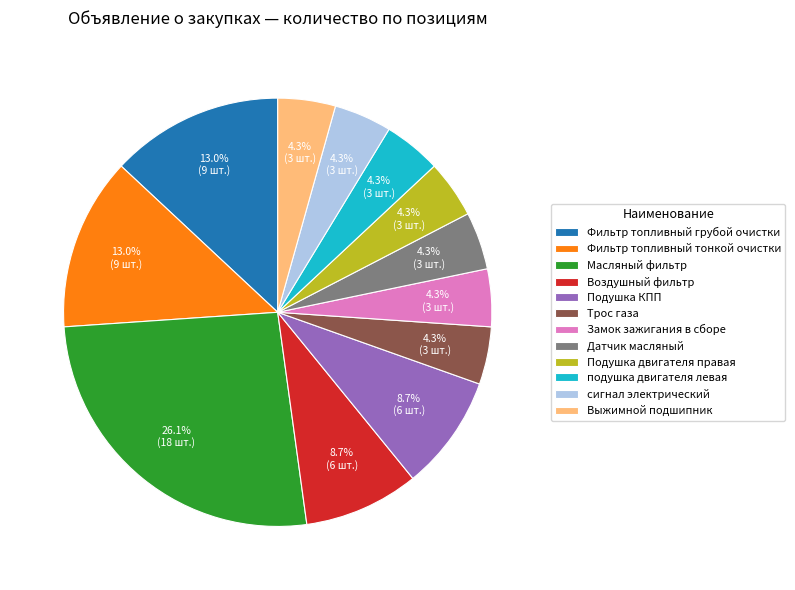

What portion of the pie excludes Датчик масляный?

95.7%